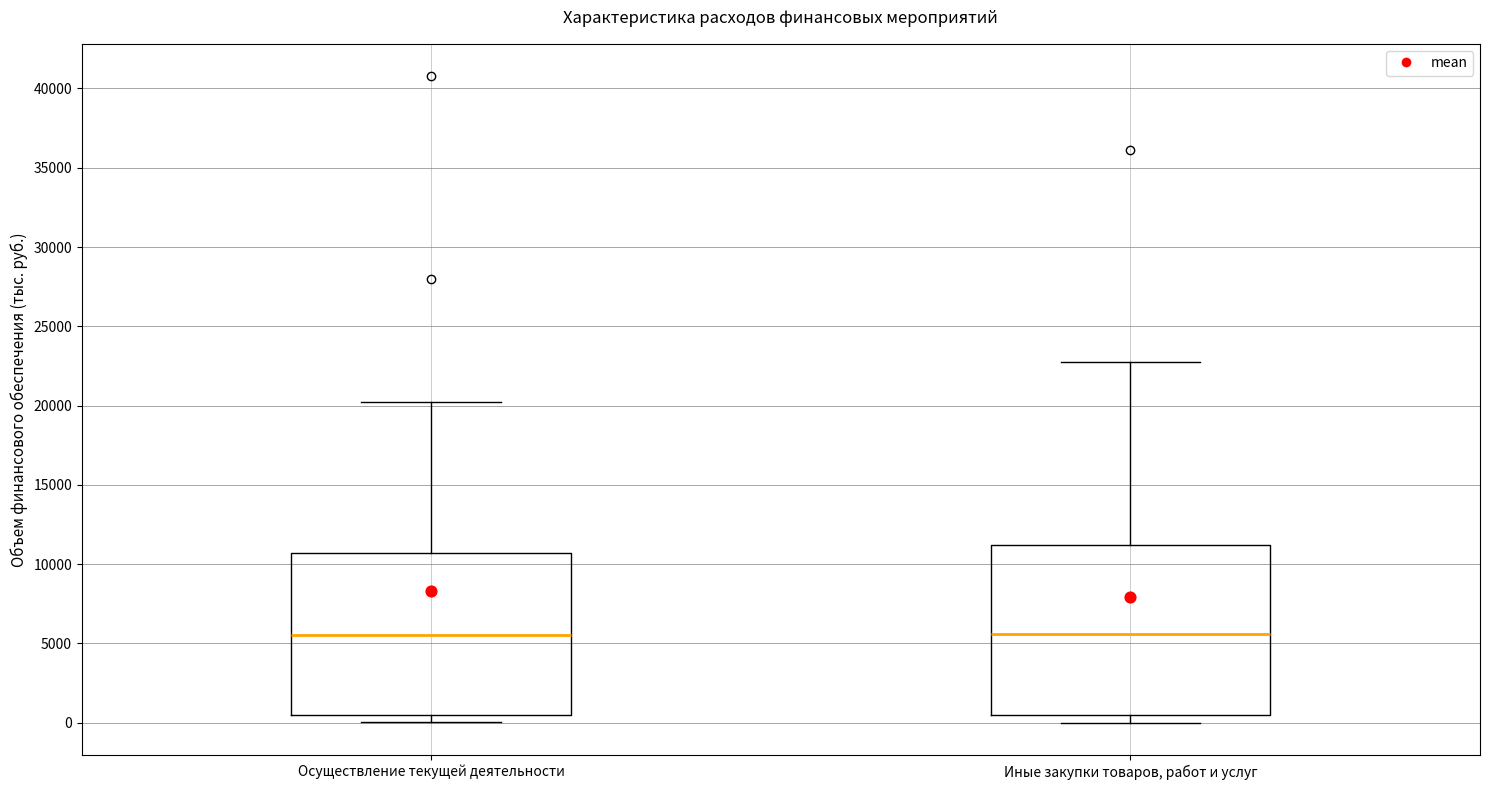

Comparing the boxes themselves (not the whiskers), which one is the tallest?

Иные закупки товаров, работ и услуг